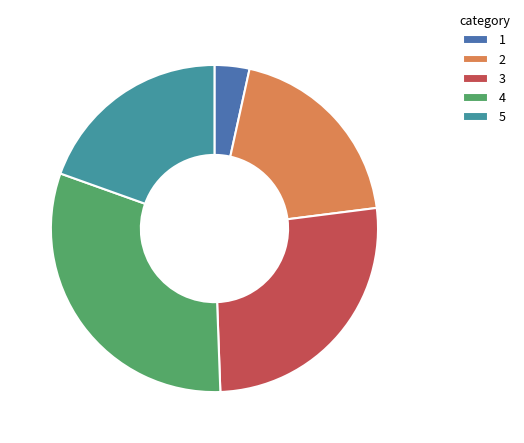

The 3 slice represents 26% of the pie. True or false?

True